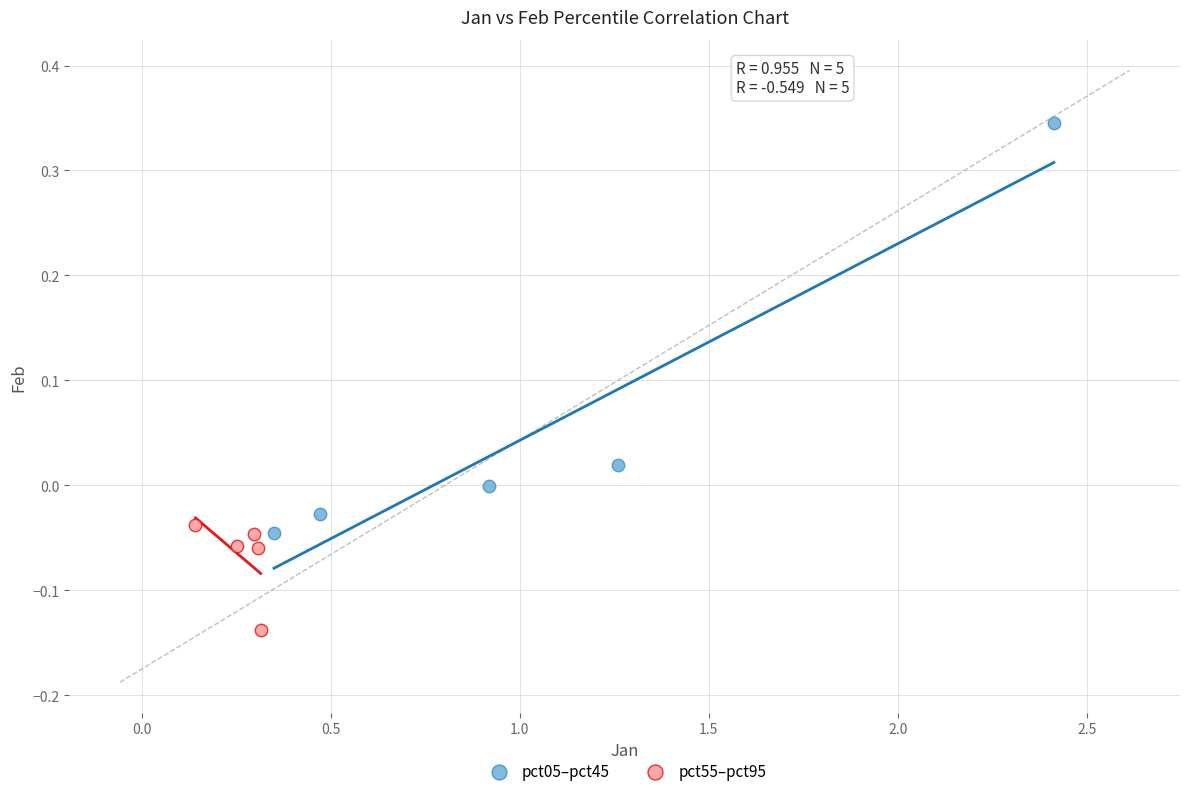

Which series has the widest spread of Y values?

pct05–pct45